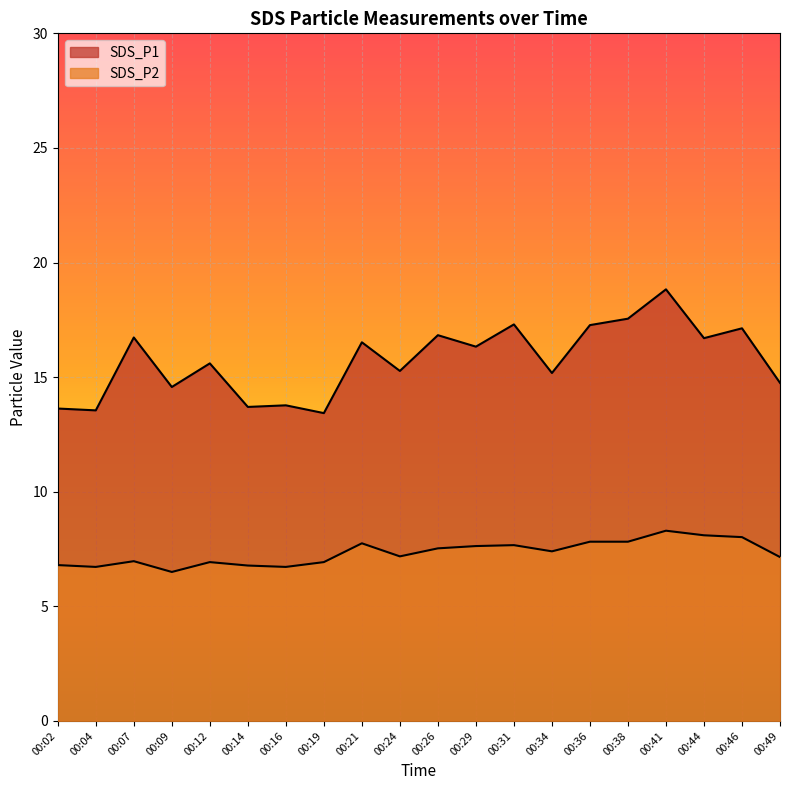

How many series are shown in this chart?

2